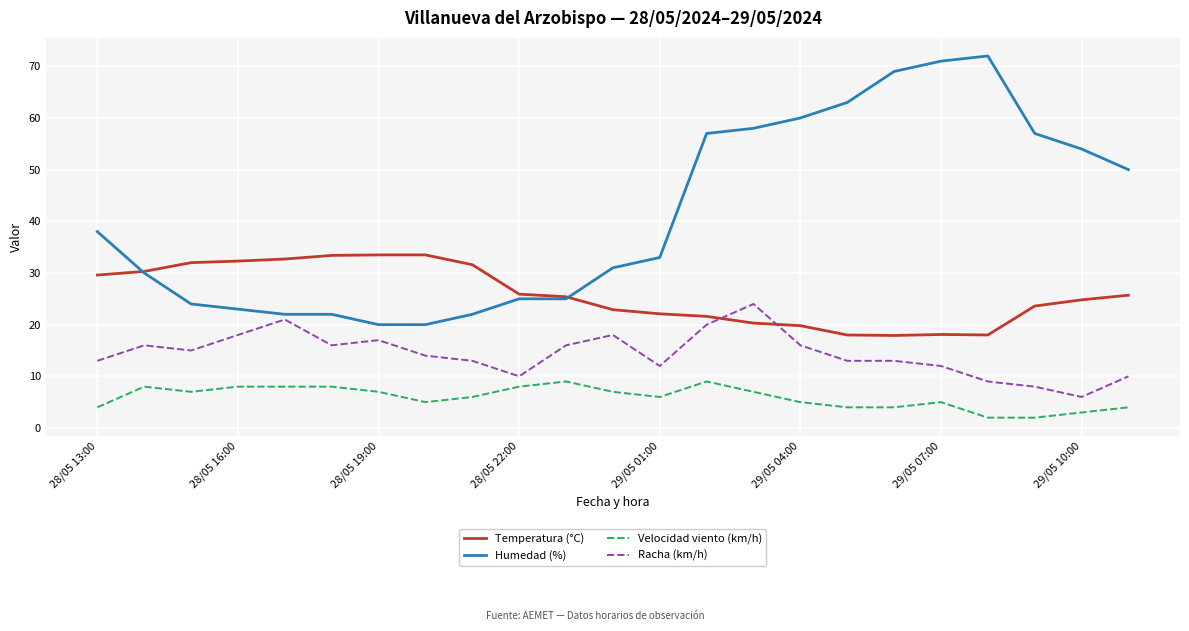

True or false: Racha (km/h) and Humedad (%) intersect in this chart.

False